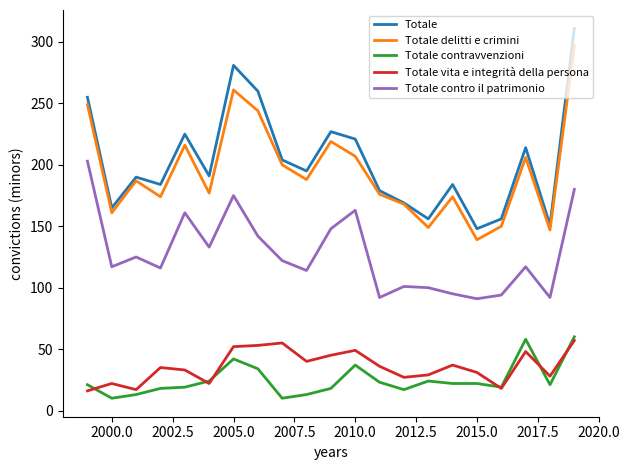

What is the smallest value displayed?

10